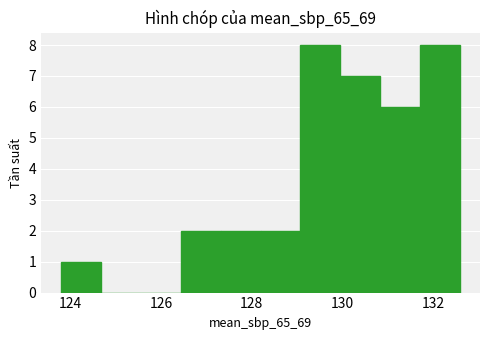

How tall is the bar that spans 127.4 to 128.2 on the x-axis? Neither the bar edges nor the heights are printed on the chart, so give them approximately, as read against the axes.

2